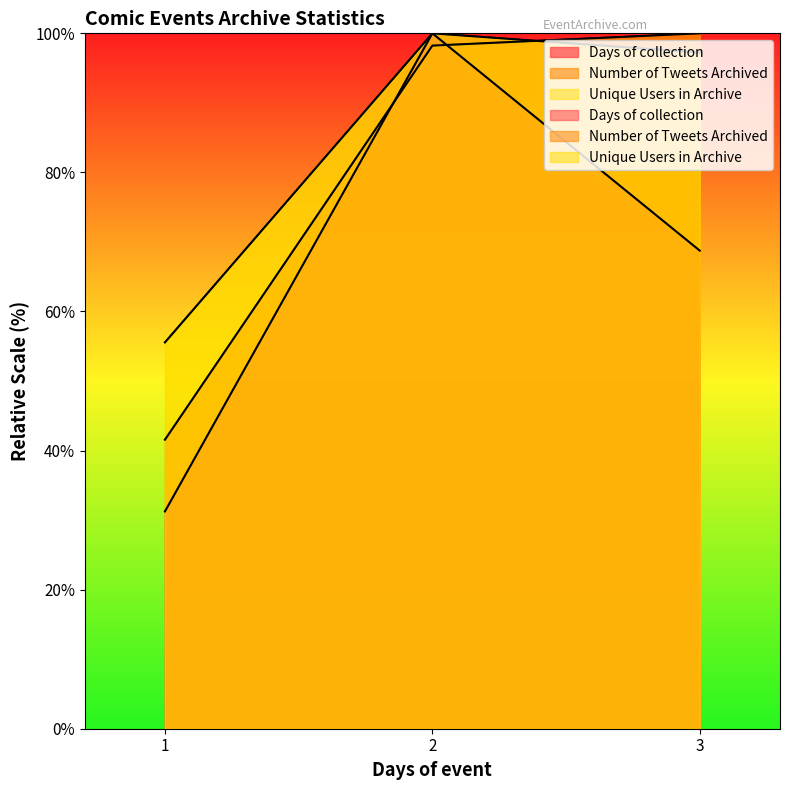

At which label does Unique Users in Archive reach its peak?

2